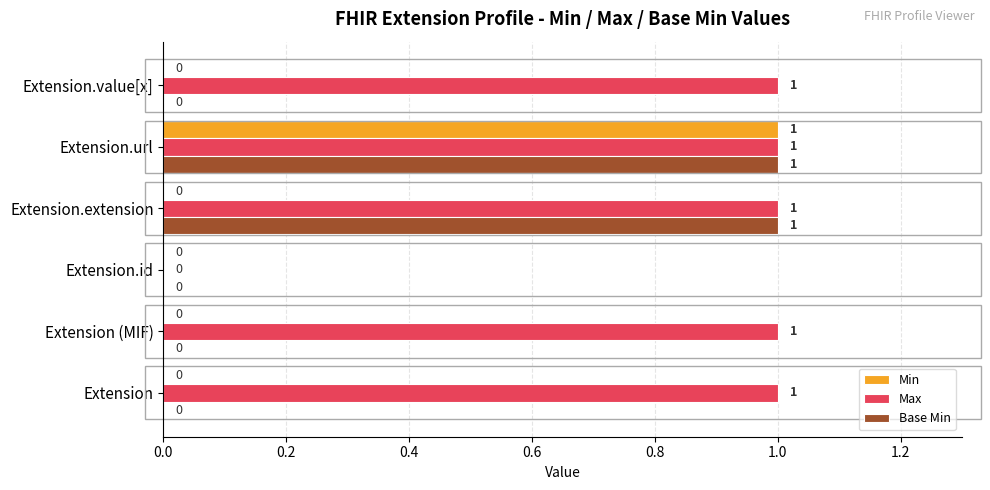

How many Base Min values are between 0 and 1?

6